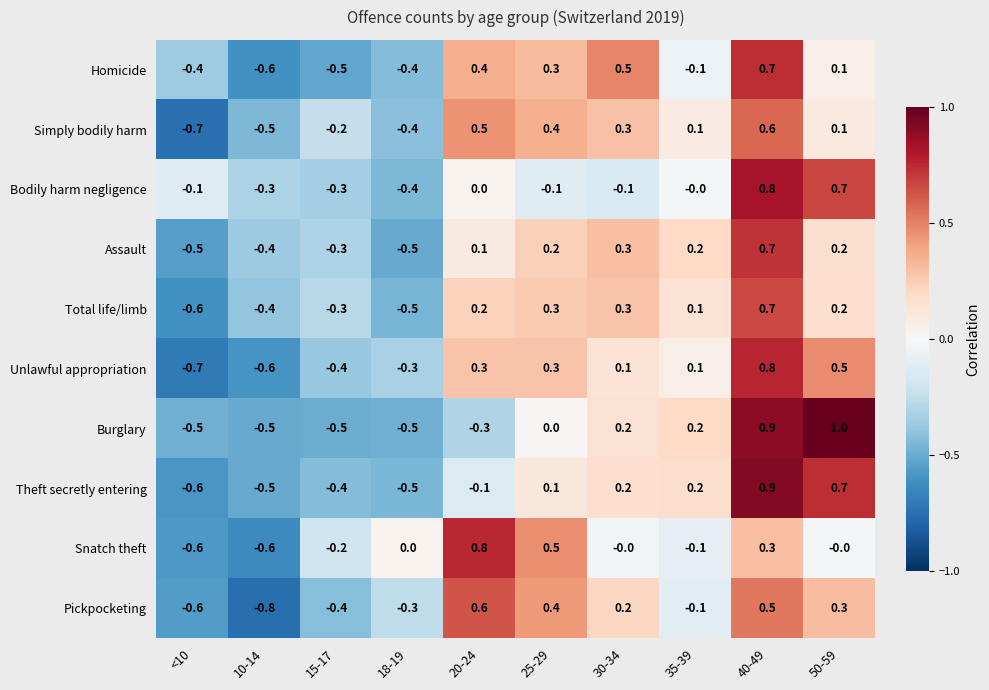

How many data points does each series have?

10